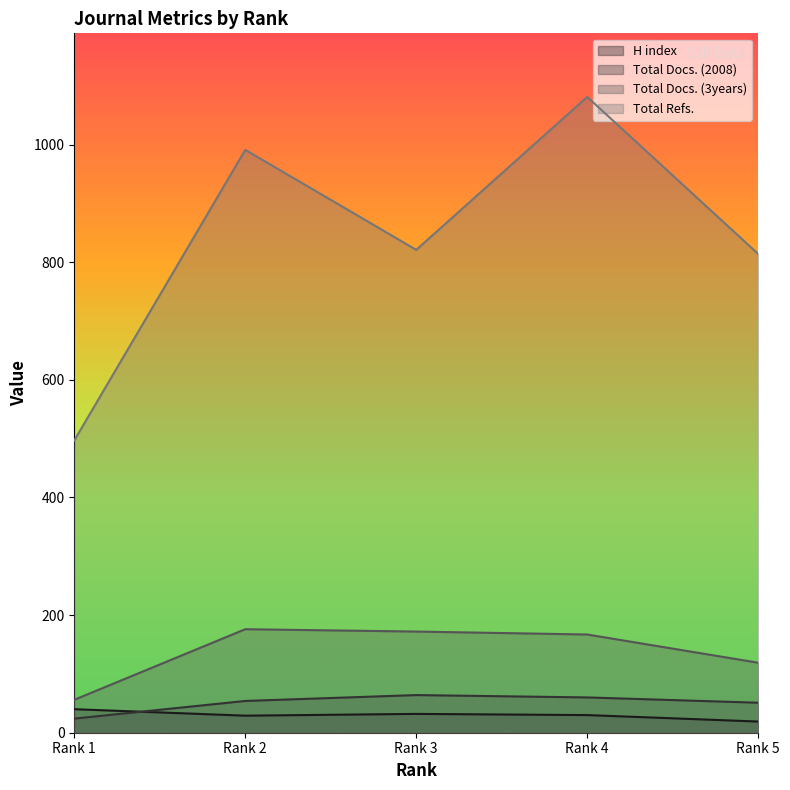

At which category is the sum across all series the highest?

Rank 4